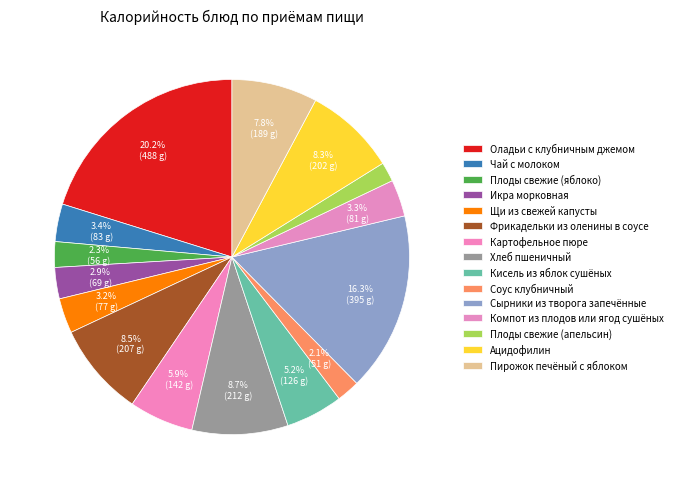

What is the change in value from Чай с молоком to Плоды свежие (яблоко)?

-26.6